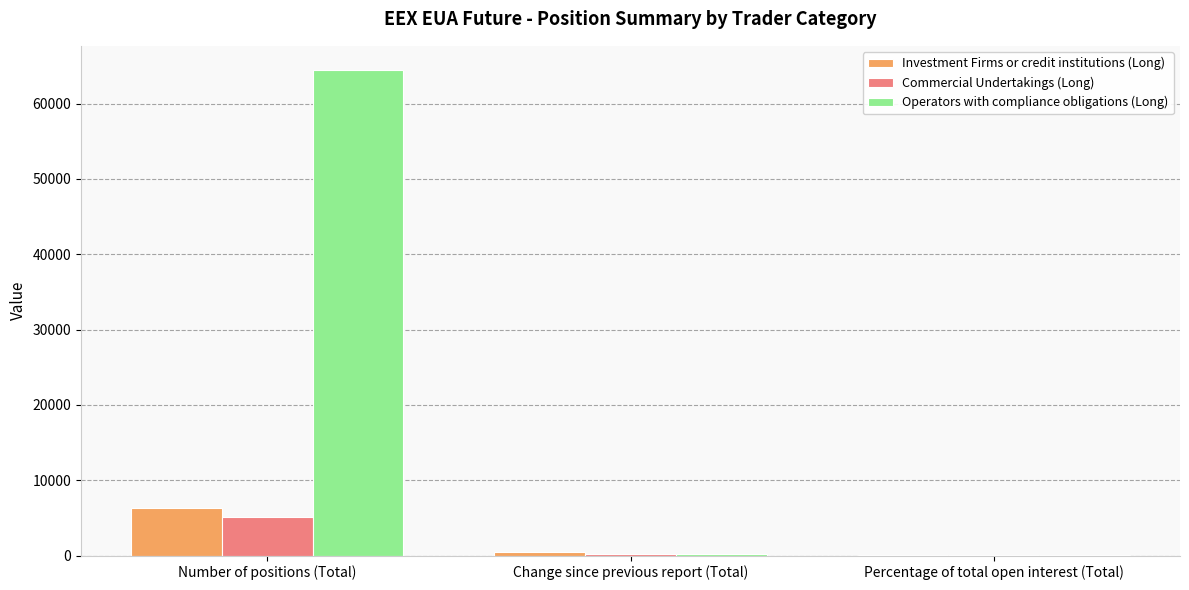

What is the highest value of the Commercial Undertakings (Long) series?

5098.0